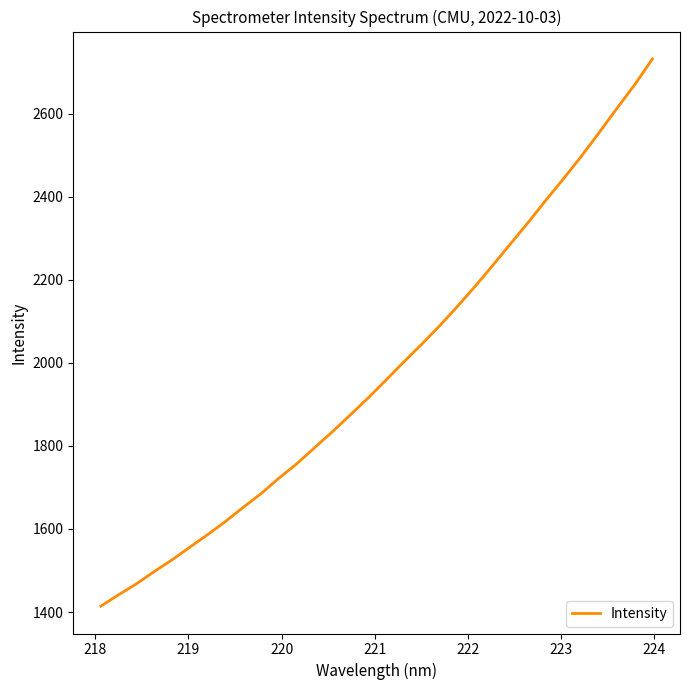

What is the greatest value displayed?

2732.2